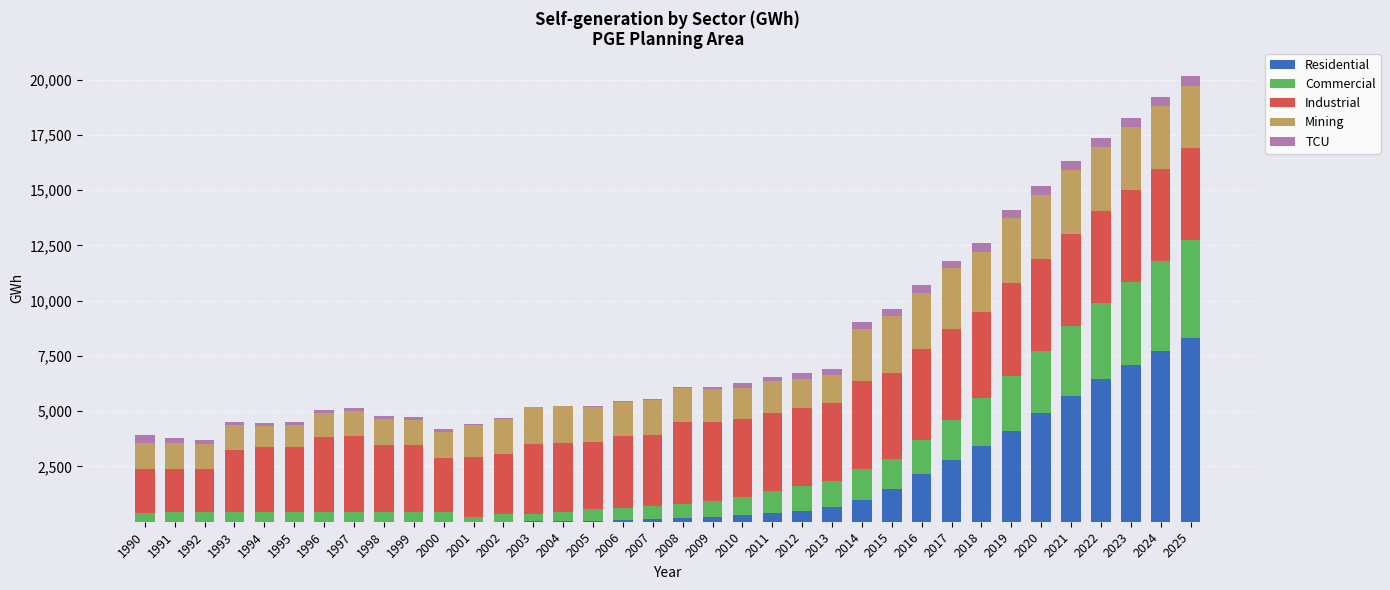

What is the highest value of the Residential series?

8319.4